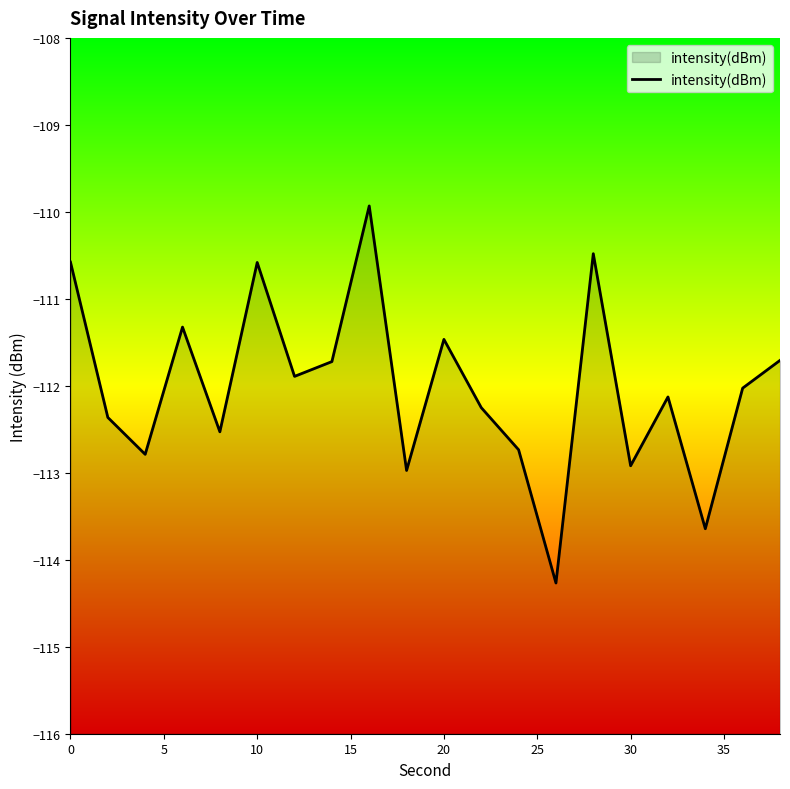

How many interior local valleys (lower than both neighbors) does the data have?

7